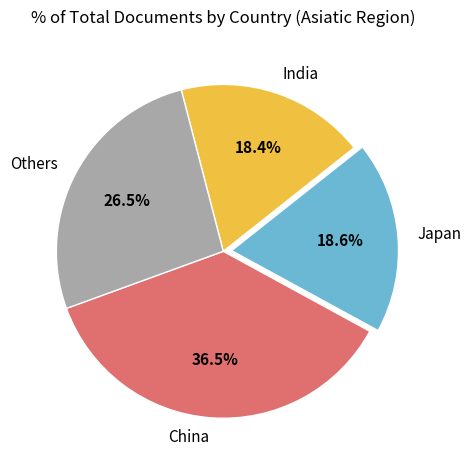

How many segments does this pie chart have?

4